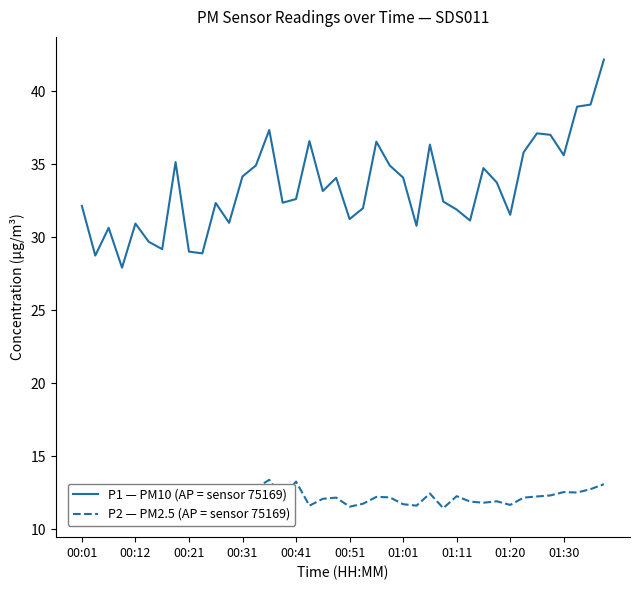

Count the number of categories in the chart.

40